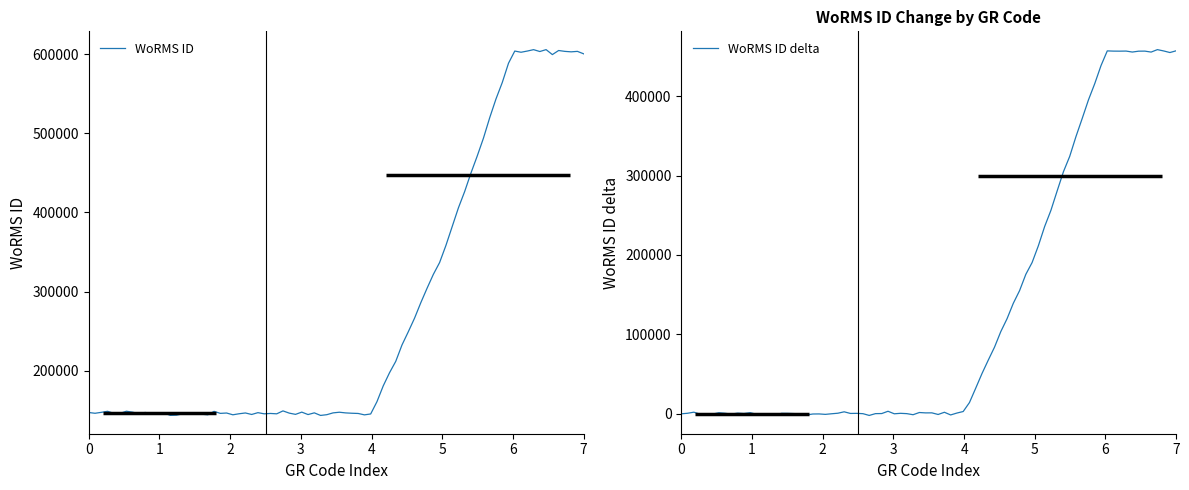

What is the difference between the maximum and minimum values?

456688